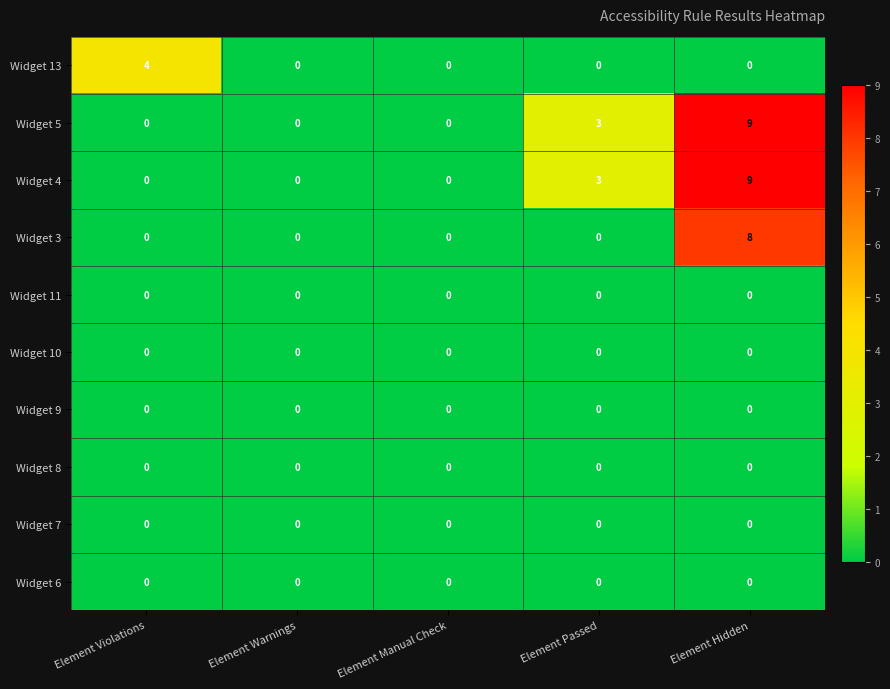

What is the maximum value shown in the chart?

9